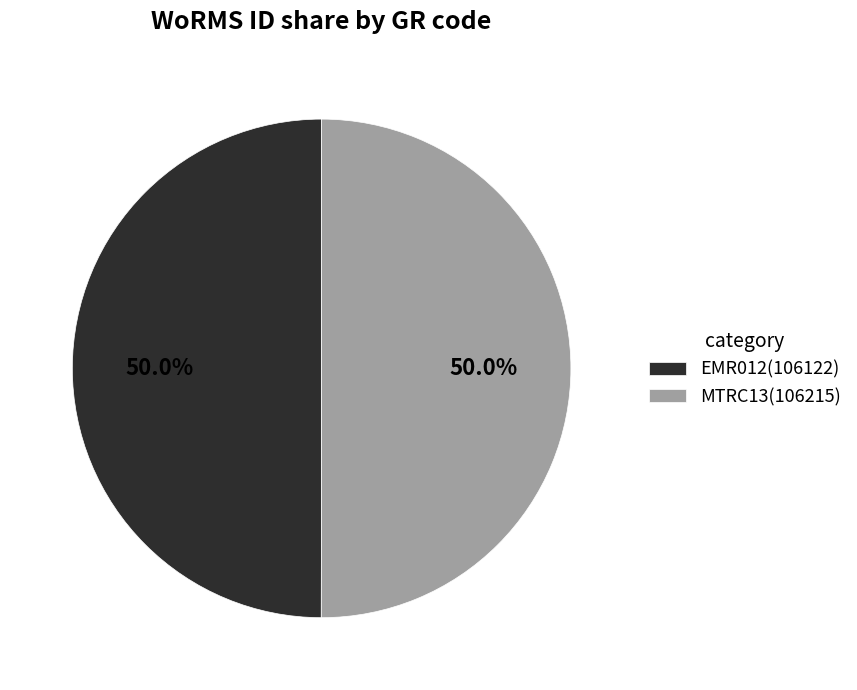

Approximately how many times larger is the value at MTRC13(106215) compared to EMR012(106122)?

1.0